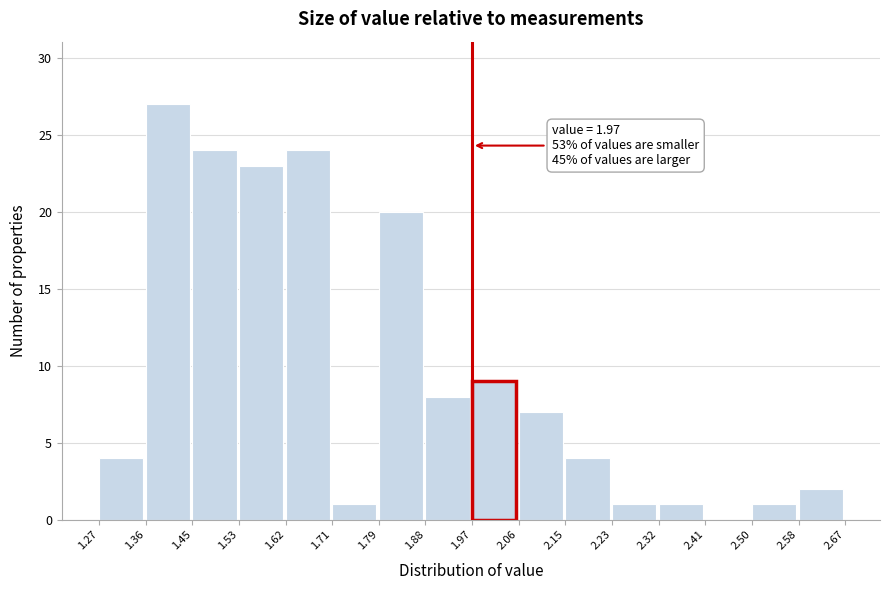

Over which range of the x-axis is the bar tallest?

1.36 to 1.45